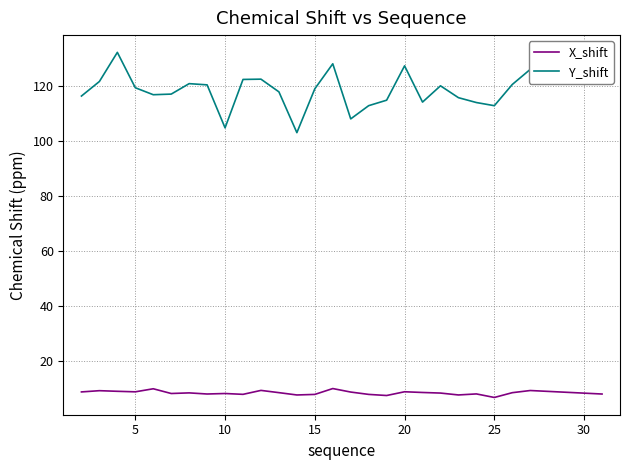

What is the minimum value for X_shift?

6.6